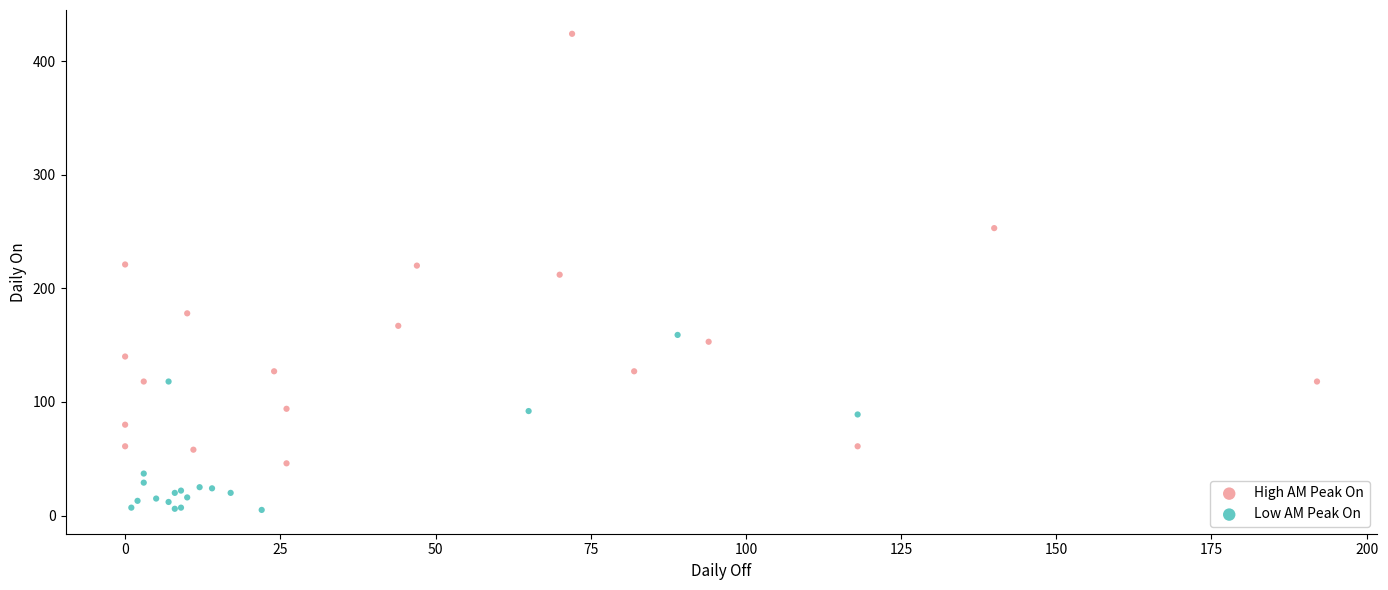

Which series contains the lowest Y value?

Low AM Peak On